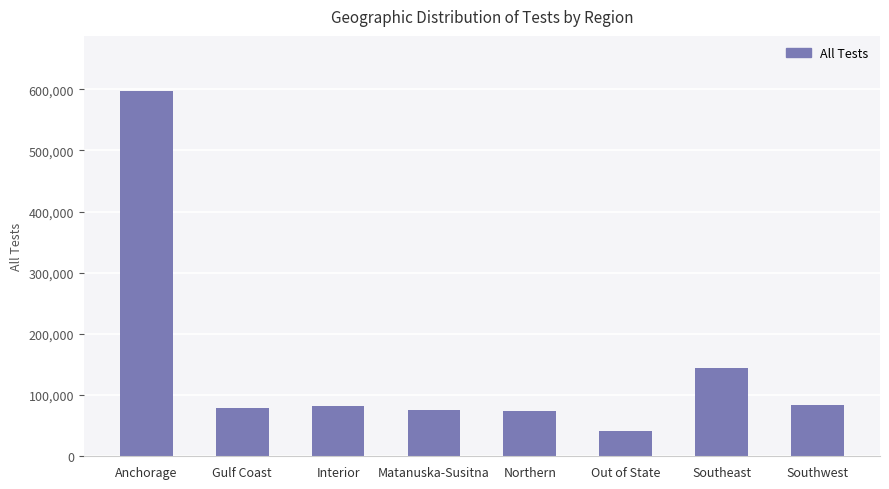

What position from the left is Matanuska-Susitna?

4